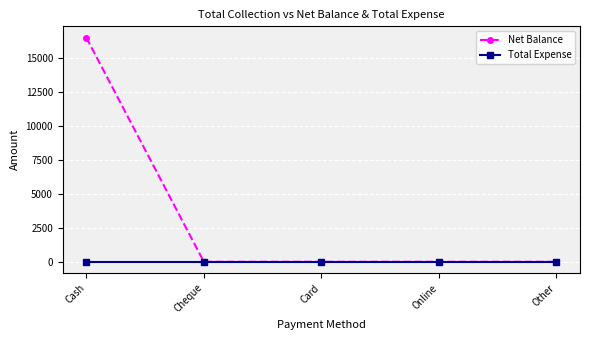

Reading right to left, extract all data points from this chart.

Net Balance: Other=0	Online=0	Card=0	Cheque=0	Cash=16500
Total Expense: Other=0	Online=0	Card=0	Cheque=0	Cash=0